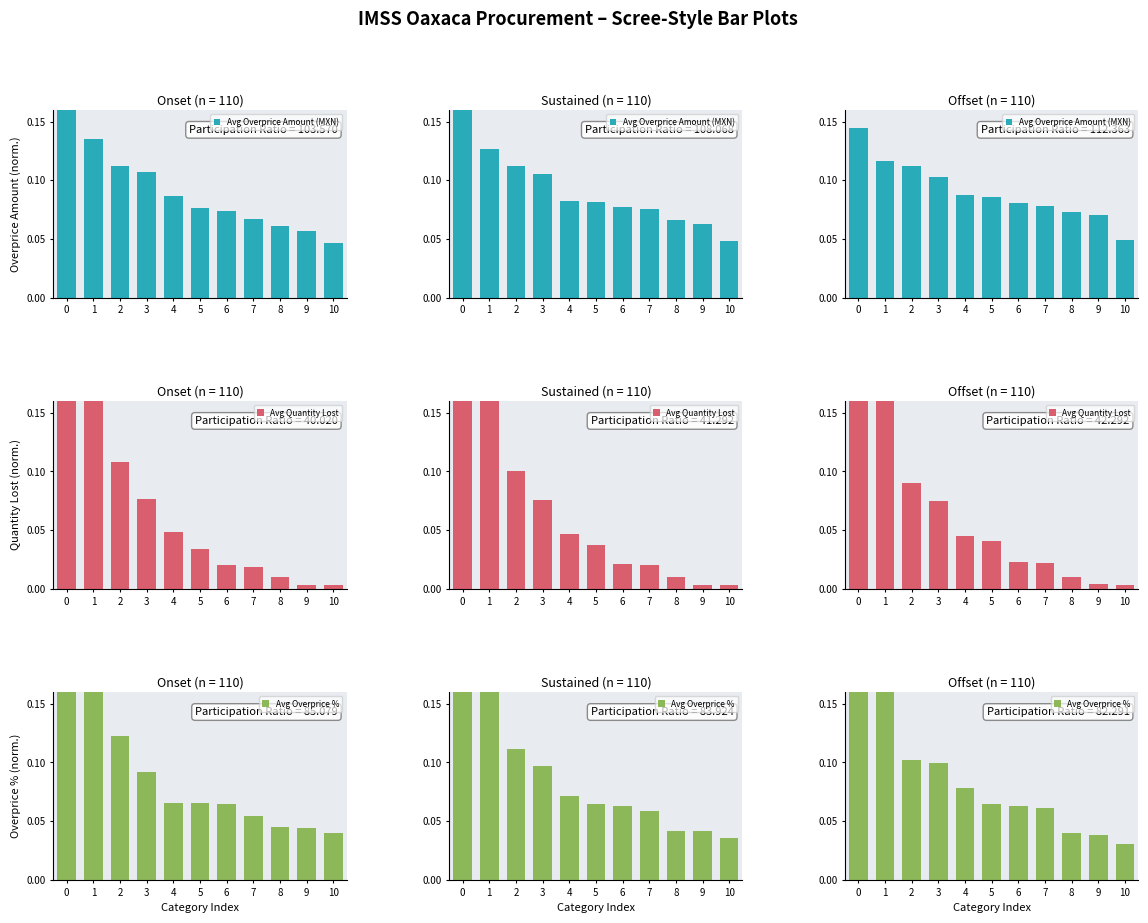

Rank the series by their average value, from lowest to highest.

Avg Overprice %, Avg Quantity Lost, Avg Overprice Amount (MXN)